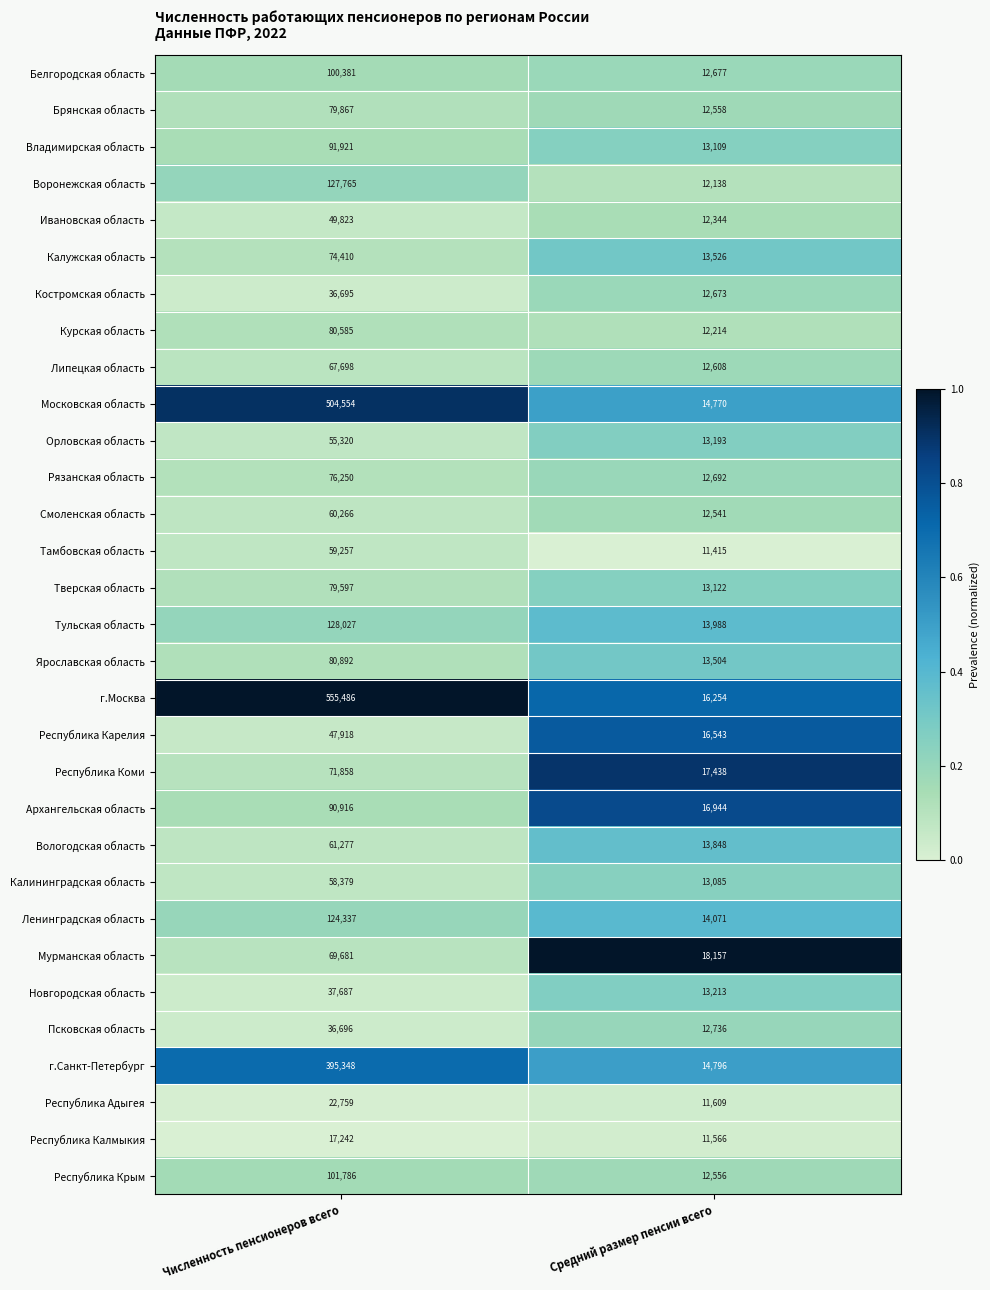

List the series in order of their peak value, highest first.

г.Москва, Московская область, г.Санкт-Петербург, Тульская область, Воронежская область, Ленинградская область, Республика Крым, Белгородская область, Владимирская область, Архангельская область, Ярославская область, Курская область, Брянская область, Тверская область, Рязанская область, Калужская область, Республика Коми, Мурманская область, Липецкая область, Вологодская область, Смоленская область, Тамбовская область, Калининградская область, Орловская область, Ивановская область, Республика Карелия, Новгородская область, Псковская область, Костромская область, Республика Адыгея, Республика Калмыкия